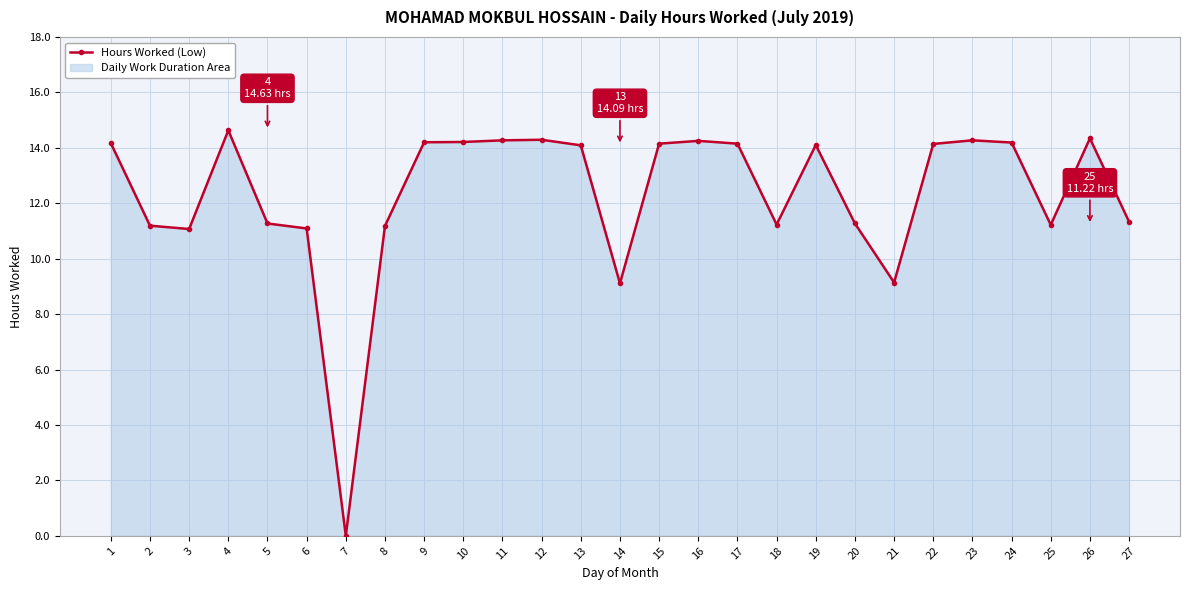

Reading left to right, transcribe all the data shown in this chart.

1=14.2	2=11.2	3=11.1	4=14.6	5=11.3	6=11.1	7=0.0	8=11.2	9=14.2	10=14.2	11=14.3	12=14.3	13=14.1	14=9.1	15=14.2	16=14.2	17=14.2	18=11.2	19=14.1	20=11.3	21=9.1	22=14.1	23=14.3	24=14.2	25=11.2	26=14.3	27=11.3